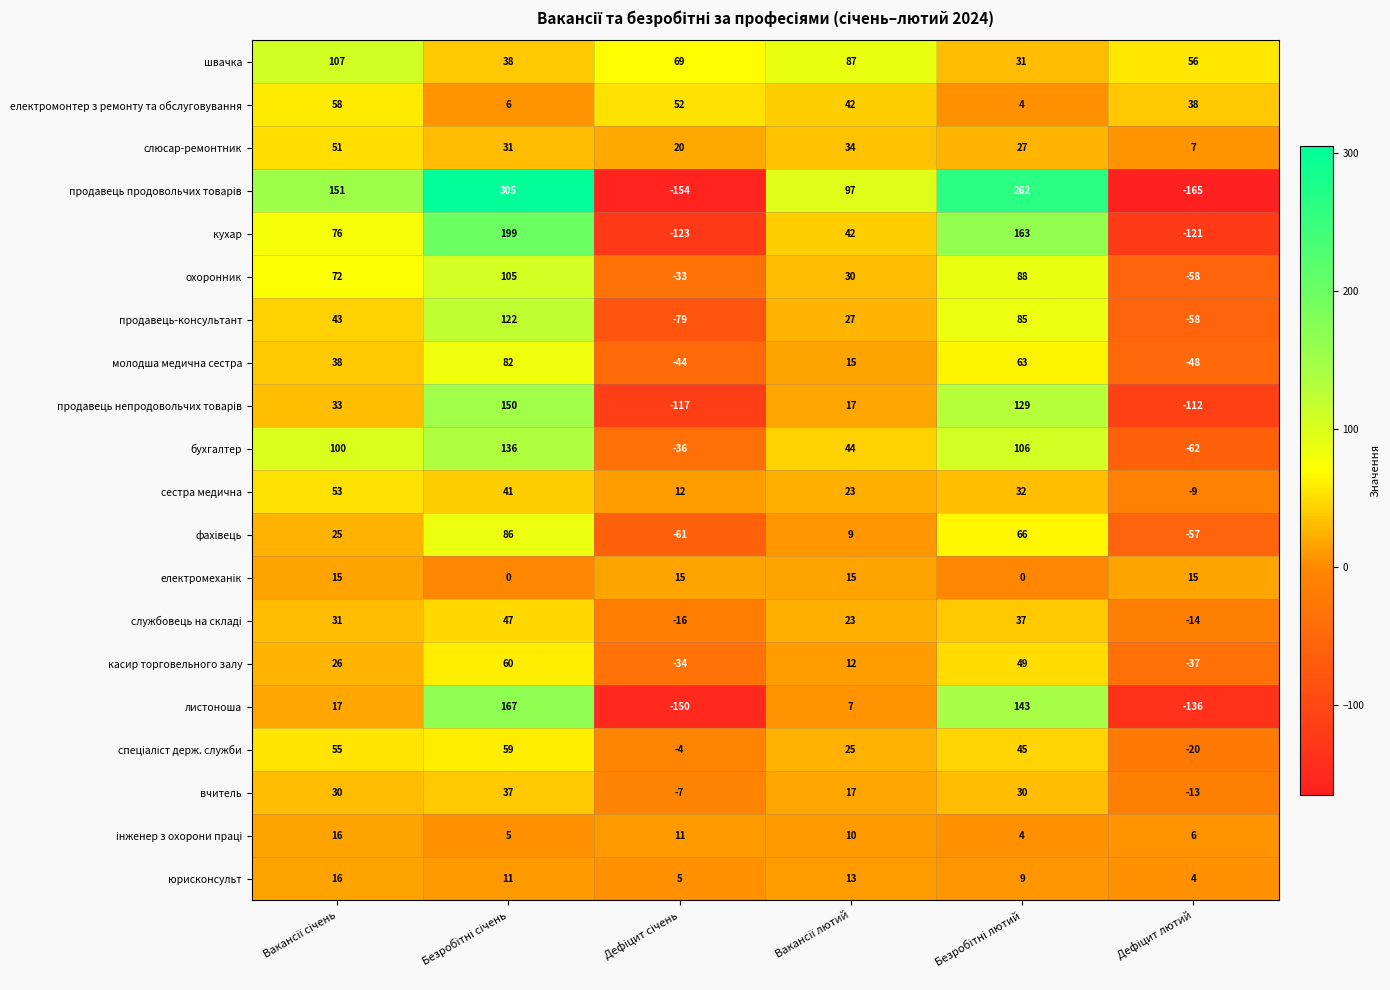

At how many categories does at least one series exceed 75?

4